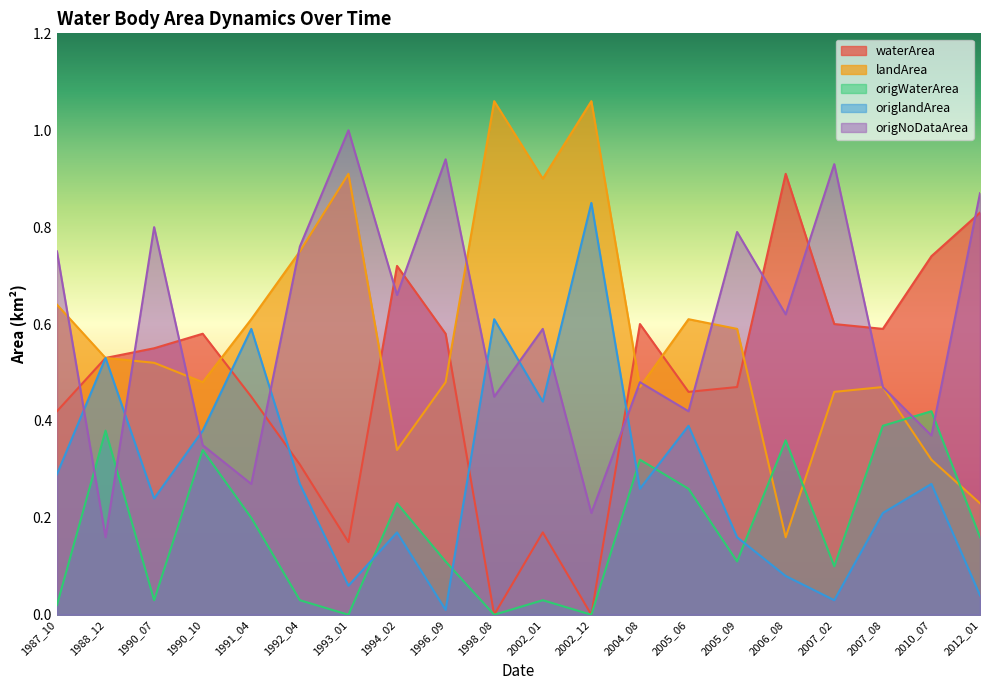

Reading left to right, what are all the values shown in this chart?

waterArea: 0.4	0.5	0.6	0.6	0.5	0.3	0.1	0.7	0.6	0.0	0.2	0.0	0.6	0.5	0.5	0.9	0.6	0.6	0.7	0.8
landArea: 0.6	0.5	0.5	0.5	0.6	0.8	0.9	0.3	0.5	1.1	0.9	1.1	0.5	0.6	0.6	0.2	0.5	0.5	0.3	0.2
origWaterArea: 0.0	0.4	0.0	0.3	0.2	0.0	0.0	0.2	0.1	0.0	0.0	0.0	0.3	0.3	0.1	0.4	0.1	0.4	0.4	0.2
origlandArea: 0.3	0.5	0.2	0.4	0.6	0.3	0.1	0.2	0.0	0.6	0.4	0.8	0.3	0.4	0.2	0.1	0.0	0.2	0.3	0.0
origNoDataArea: 0.8	0.2	0.8	0.3	0.3	0.8	1.0	0.7	0.9	0.5	0.6	0.2	0.5	0.4	0.8	0.6	0.9	0.5	0.4	0.9